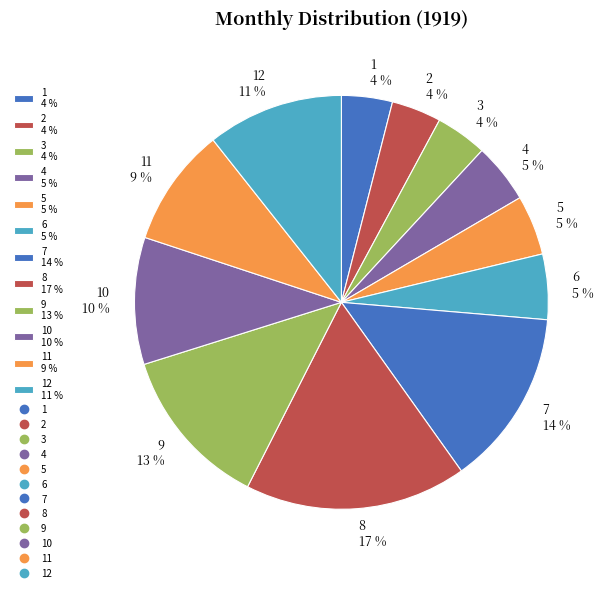

To the nearest percent, what is the difference between the largest and smallest slice percentages?

13%